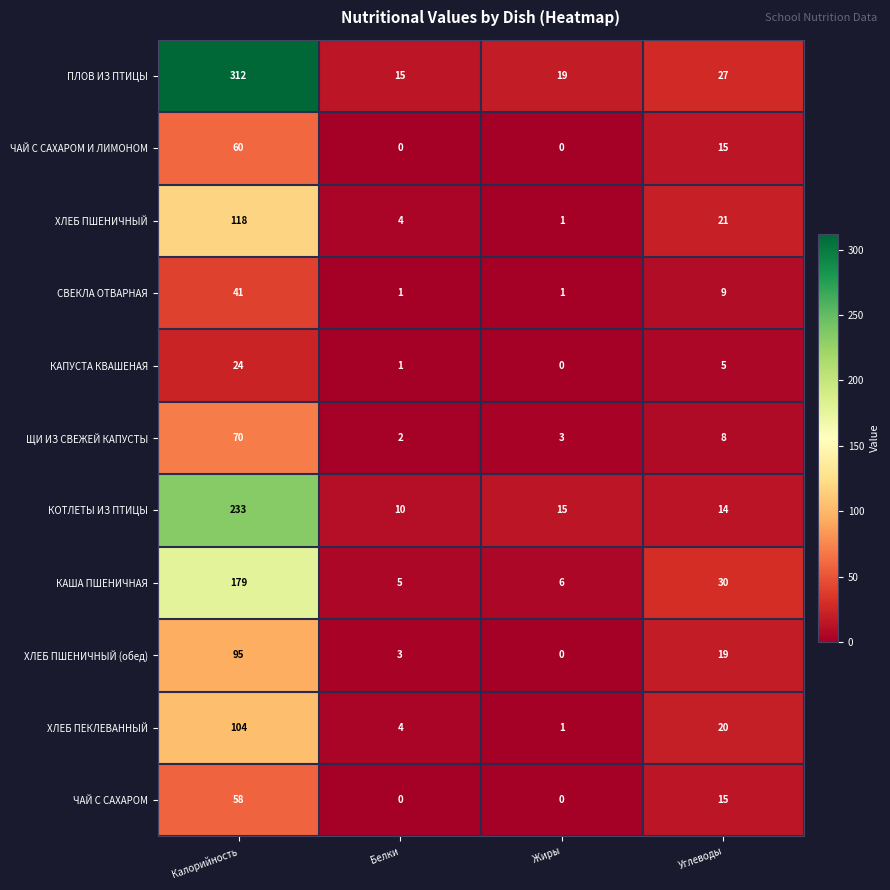

Which series has the largest total across all categories?

ПЛОВ ИЗ ПТИЦЫ